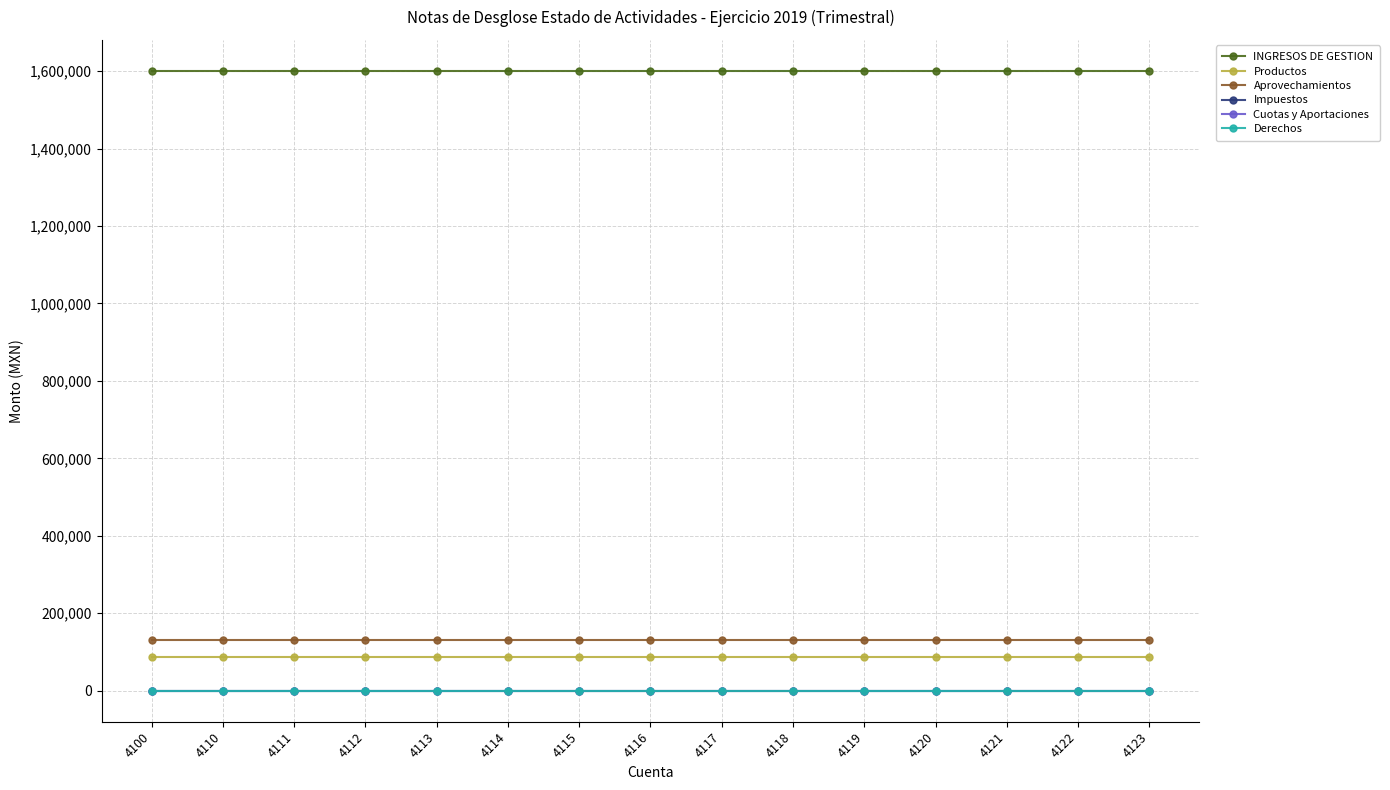

At 4113, list the series in order from largest to smallest.

INGRESOS DE GESTION, Aprovechamientos, Productos, Impuestos, Cuotas y Aportaciones, Derechos